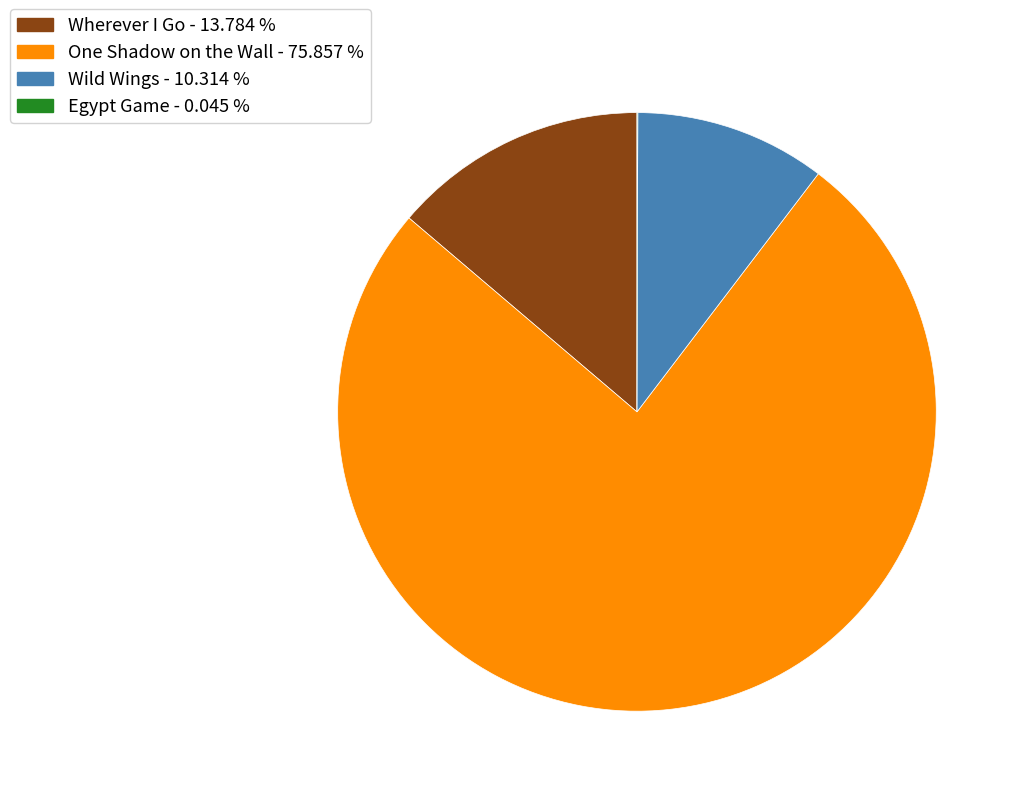

Approximately how many times larger is the value at Wherever I Go compared to Wild Wings?

1.3